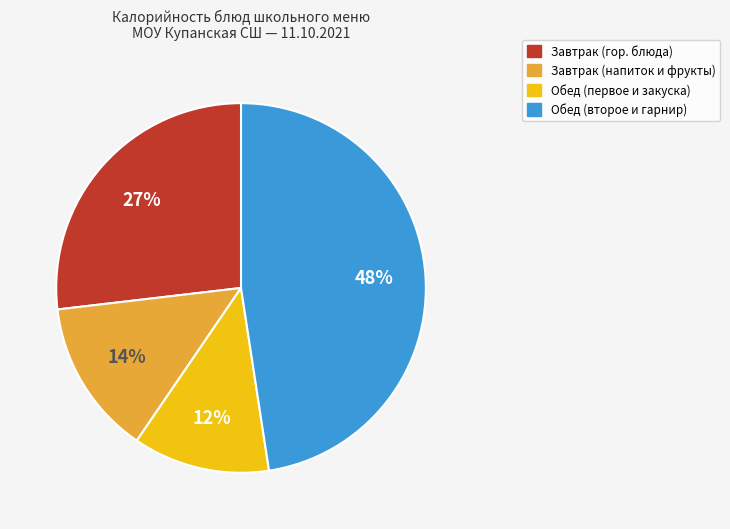

Approximately how many times larger is the value at Обед (второе и гарнир) compared to Обед (первое и закуска)?

4.0